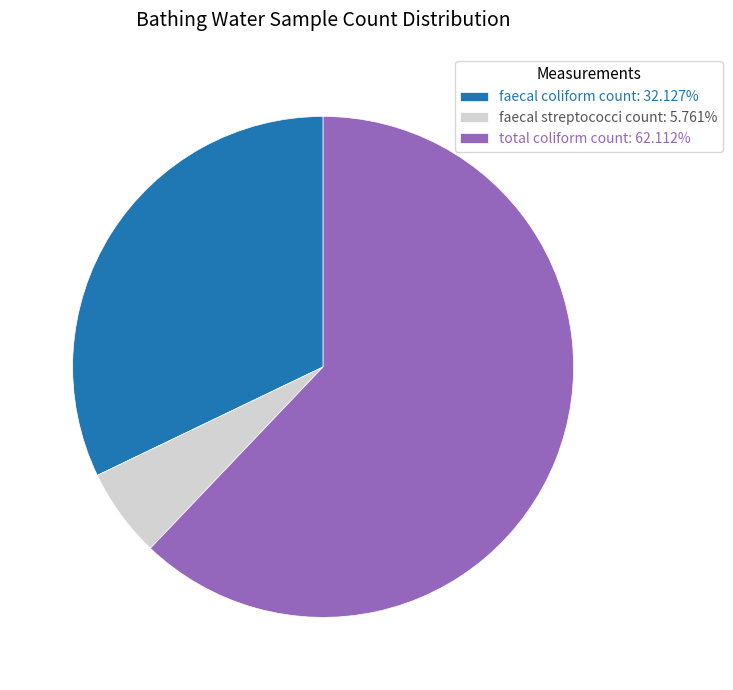

Approximately how many times larger is the value at faecal coliform count: 32.127% compared to faecal streptococci count: 5.761%?

5.6